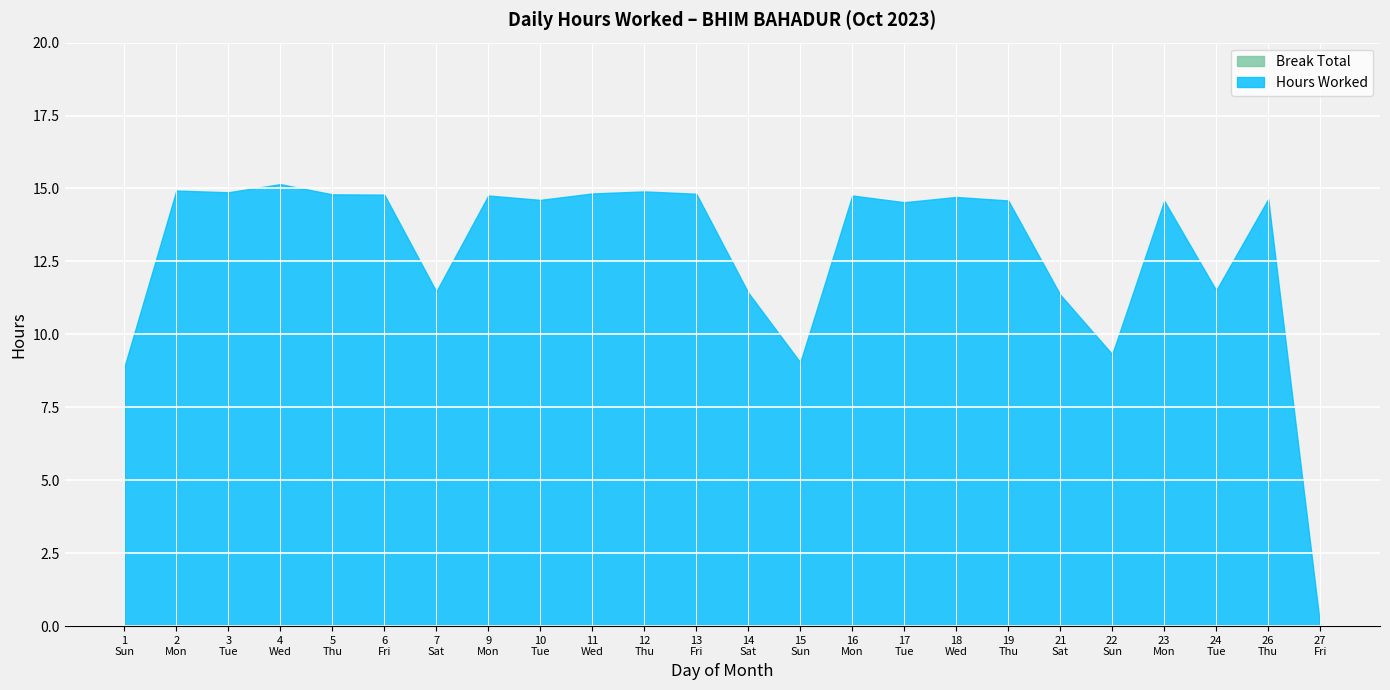

The value of Hours Worked at 1 is 15.7. True or false?

False